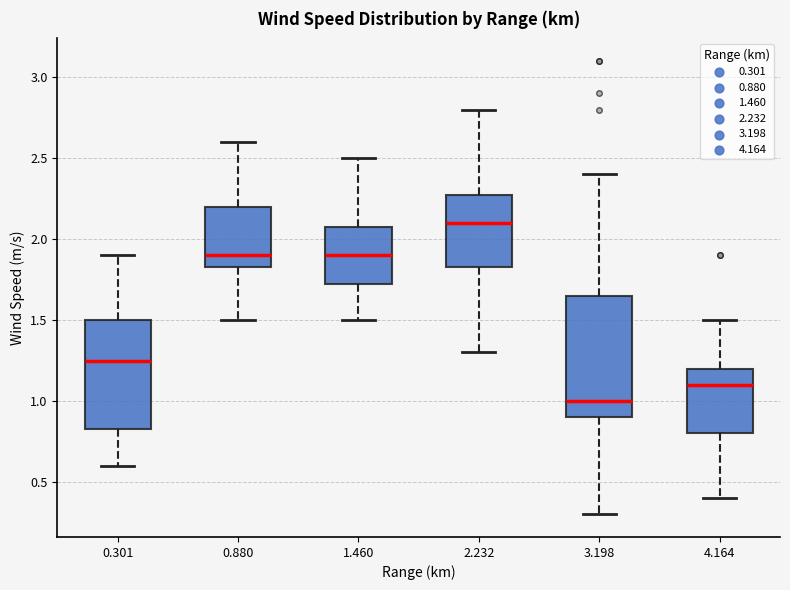

Where is the lower edge of the box at x = 4.164 on the y-axis? The values are not printed on the chart, so give them approximately, as read against the axis.

0.80